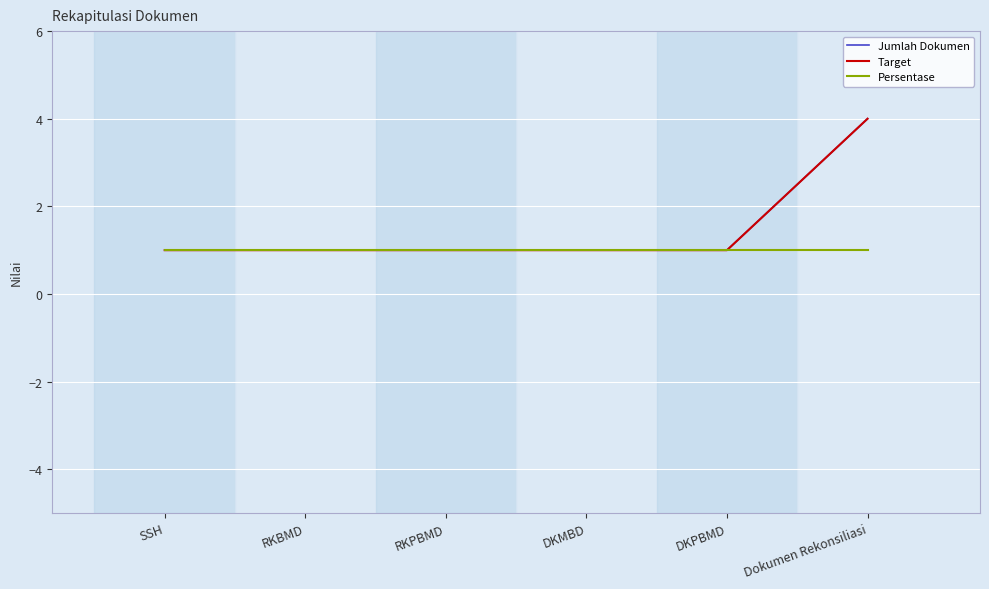

How many Target values are between 1 and 2?

5